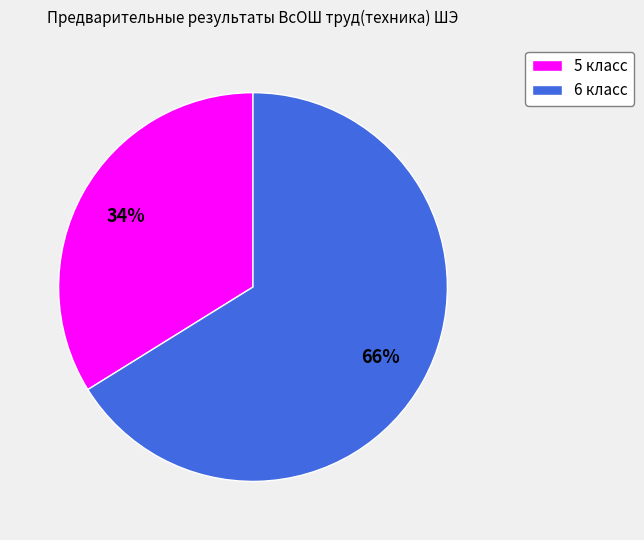

To the nearest percent, what is the average slice percentage?

50%